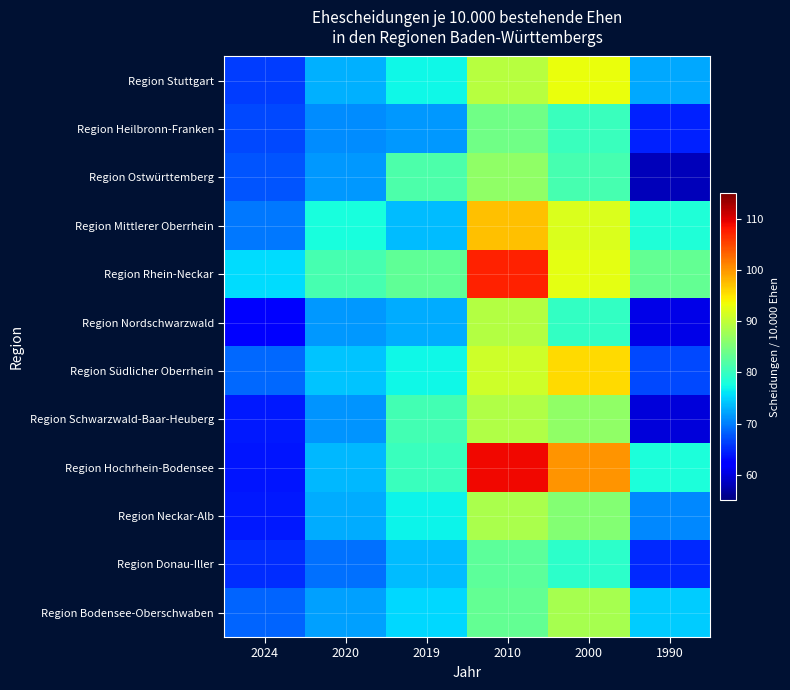

Reading left to right, extract all data points from this chart.

Region Stuttgart: 2024=66.0	2020=72.9	2019=77.1	2010=89.4	2000=93.2	1990=72.4
Region Heilbronn-Franken: 2024=66.9	2020=70.8	2019=71.6	2010=84.1	2000=80.2	1990=64.4
Region Ostwürttemberg: 2024=67.5	2020=71.6	2019=81.7	2010=86.5	2000=81.1	1990=58.2
Region Mittlerer Oberrhein: 2024=69.5	2020=77.9	2019=73.7	2010=97.4	2000=91.8	1990=78.3
Region Rhein-Neckar: 2024=75.5	2020=81.1	2019=82.9	2010=107.3	2000=92.7	1990=83.2
Region Nordschwarzwald: 2024=62.0	2020=71.6	2019=72.6	2010=89.1	2000=79.7	1990=60.6
Region Südlicher Oberrhein: 2024=68.8	2020=74.1	2019=77.1	2010=91.0	2000=95.7	1990=66.8
Region Schwarzwald-Baar-Heuberg: 2024=63.9	2020=71.3	2019=80.9	2010=88.9	2000=86.6	1990=59.8
Region Hochrhein-Bodensee: 2024=63.9	2020=73.4	2019=80.2	2010=109.1	2000=100.2	1990=78.2
Region Neckar-Alb: 2024=64.0	2020=72.7	2019=76.9	2010=88.4	2000=85.7	1990=70.7
Region Donau-Iller: 2024=65.2	2020=69.2	2019=73.7	2010=82.8	2000=79.3	1990=64.9
Region Bodensee-Oberschwaben: 2024=68.5	2020=71.9	2019=75.3	2010=83.2	2000=88.1	1990=74.5